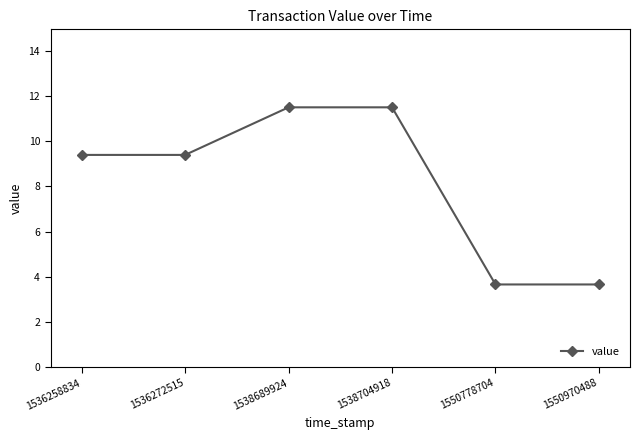

True or false: the data shows 5.9 at 1550970488.

False